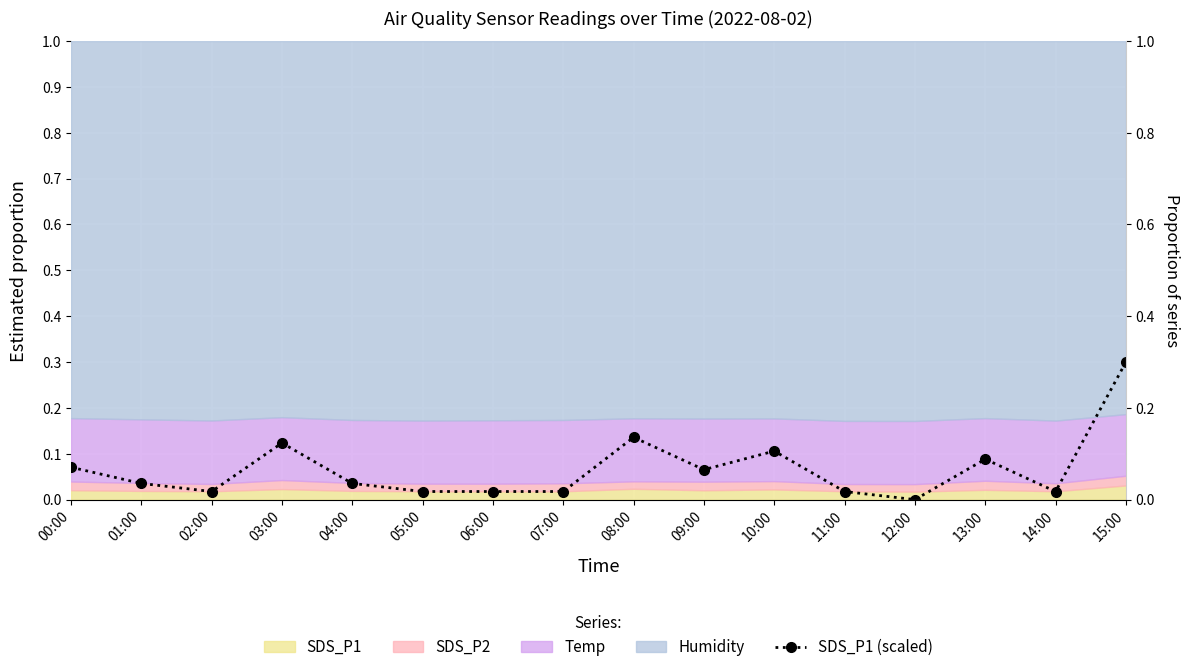

How many interior local peaks (higher than both neighbors) does the data have?

4